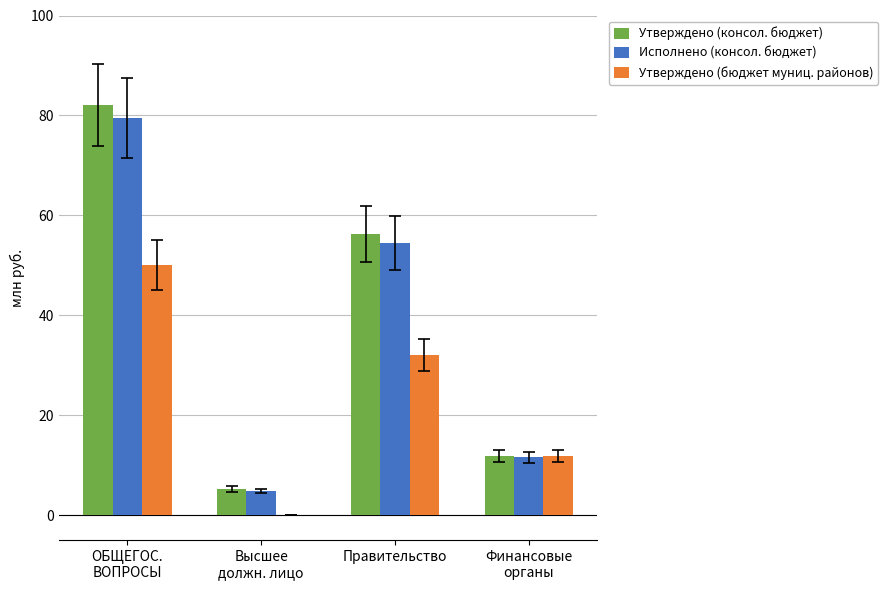

Is it true that Утверждено (консол. бюджет) equals 56.3 at Правительство?

True